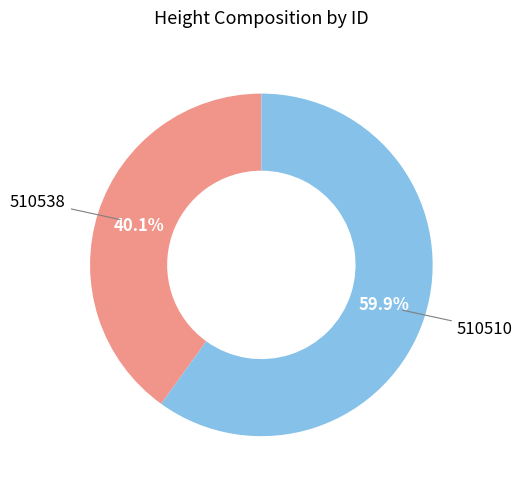

Count the number of slices in the pie.

2